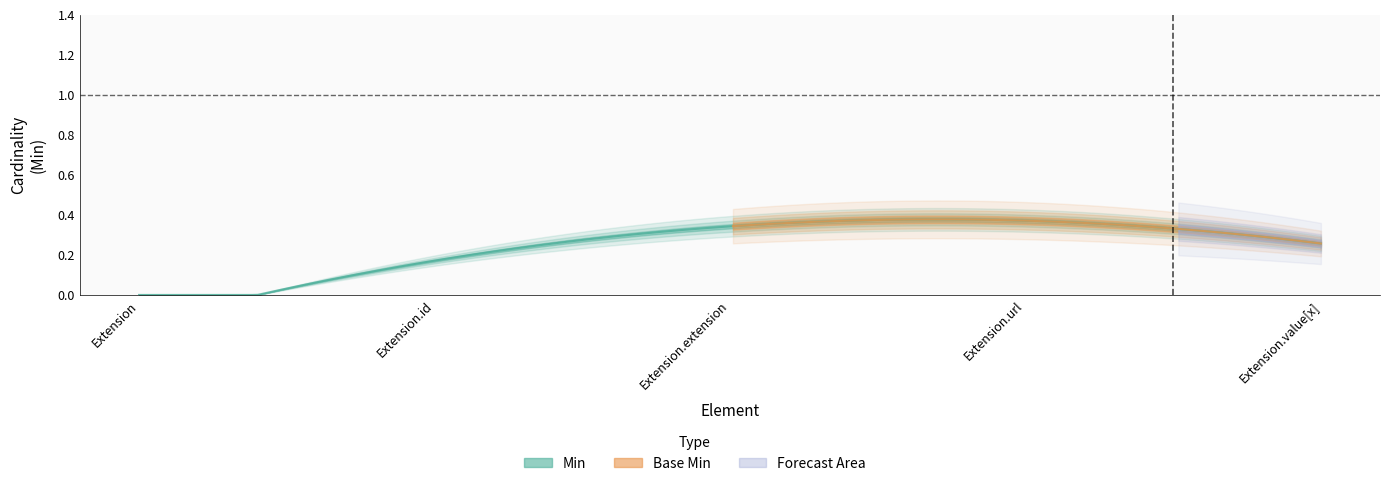

What is the label of the 2nd point from the right?

Extension.url